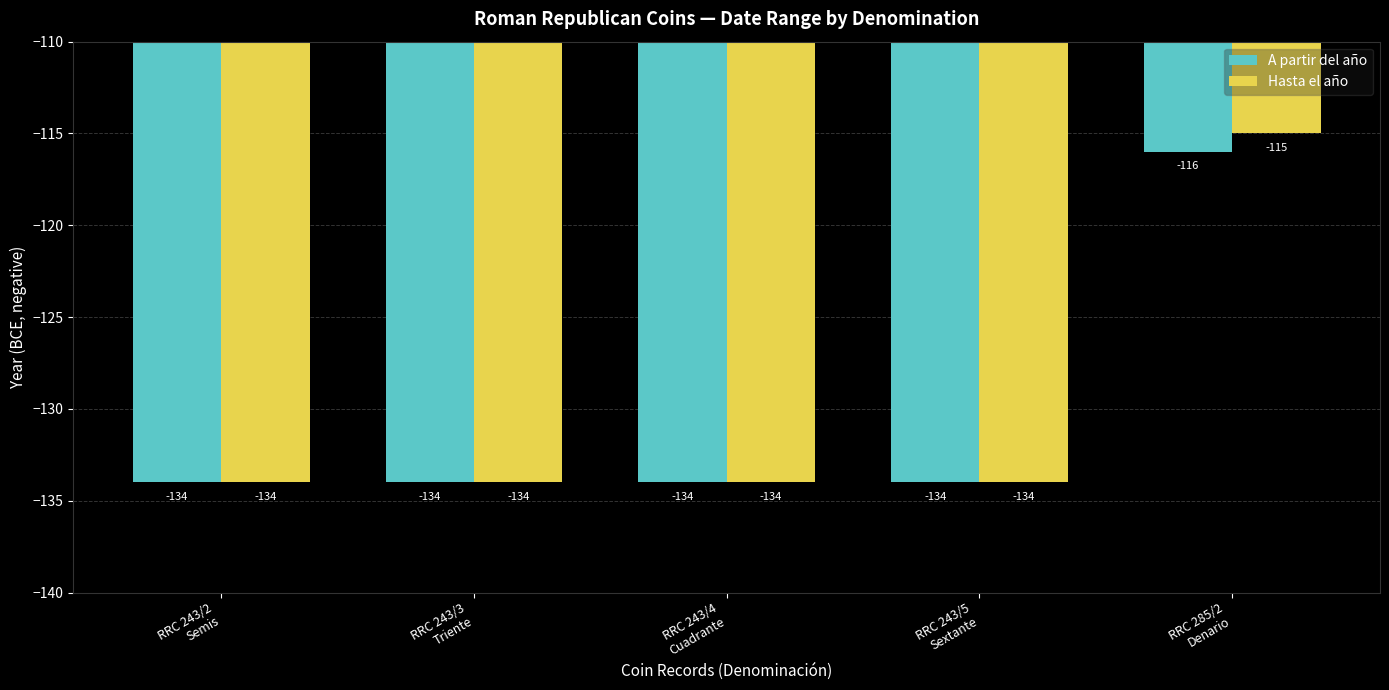

What is the sum of all Hasta el año values?

-651